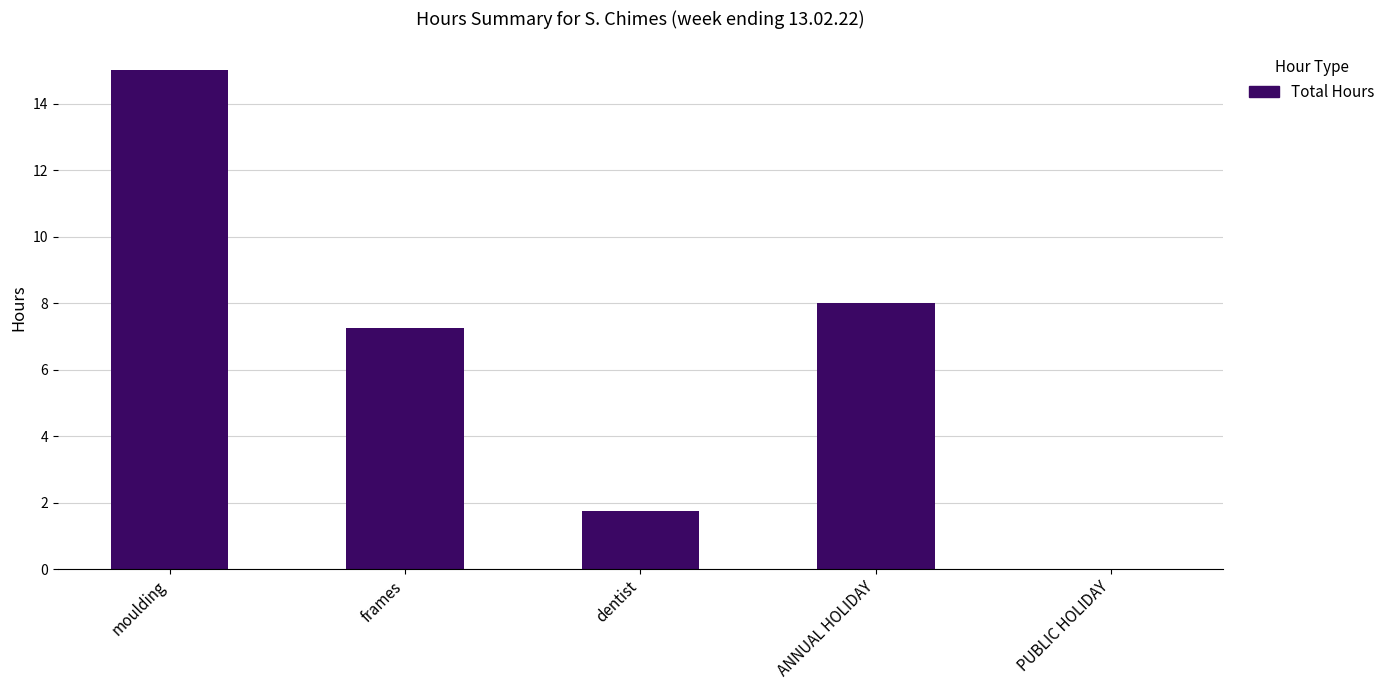

What is the sum of all values?

32.0